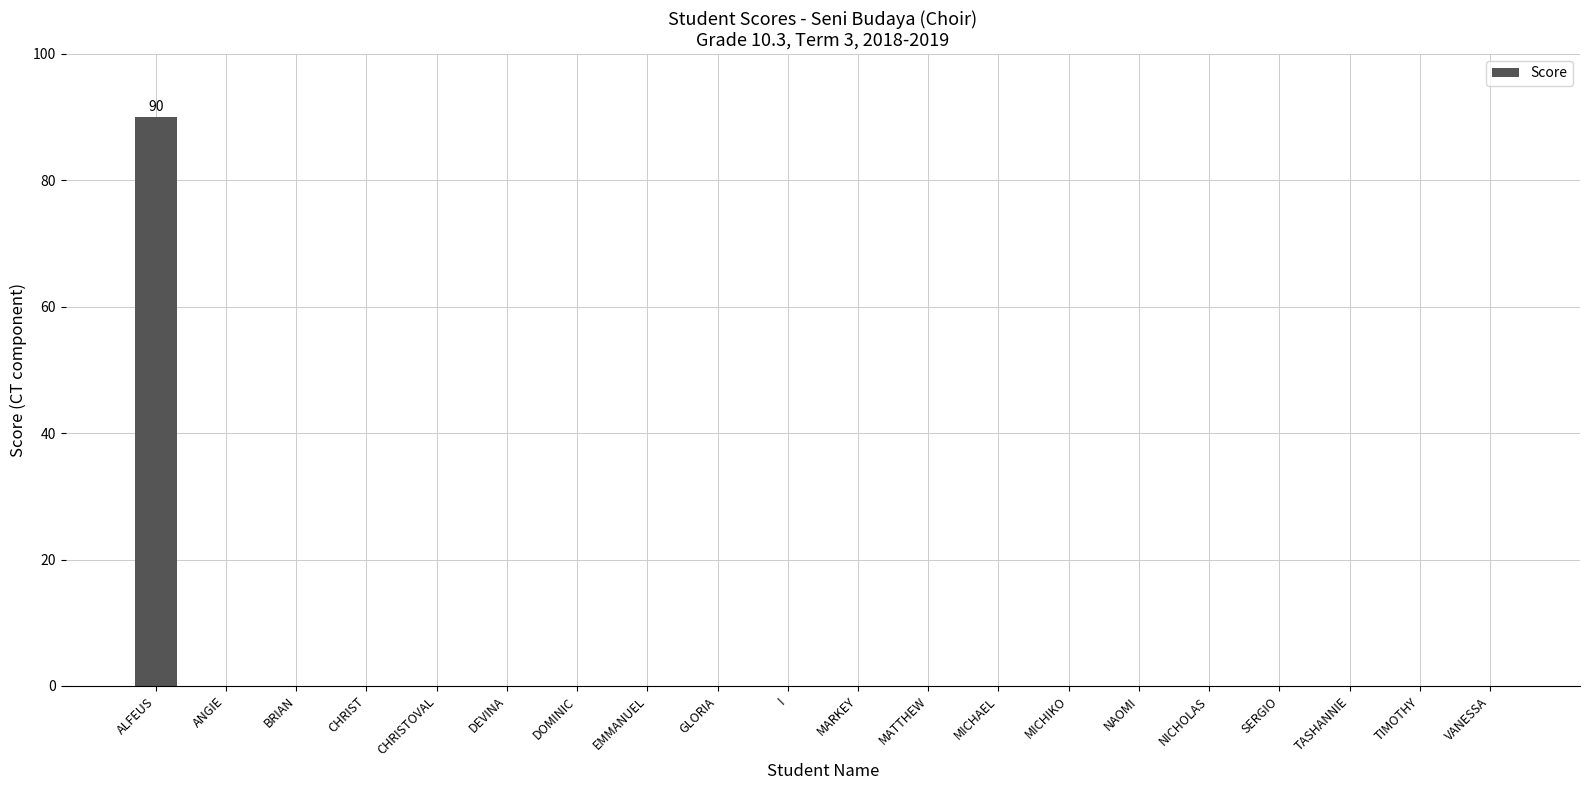

Reading right to left, extract all data points from this chart.

VANESSA=0	TIMOTHY=0	TASHANNIE=0	SERGIO=0	NICHOLAS=0	NAOMI=0	MICHIKO=0	MICHAEL=0	MATTHEW=0	MARKEY=0	I=0	GLORIA=0	EMMANUEL=0	DOMINIC=0	DEVINA=0	CHRISTOVAL=0	CHRIST=0	BRIAN=0	ANGIE=0	ALFEUS=90